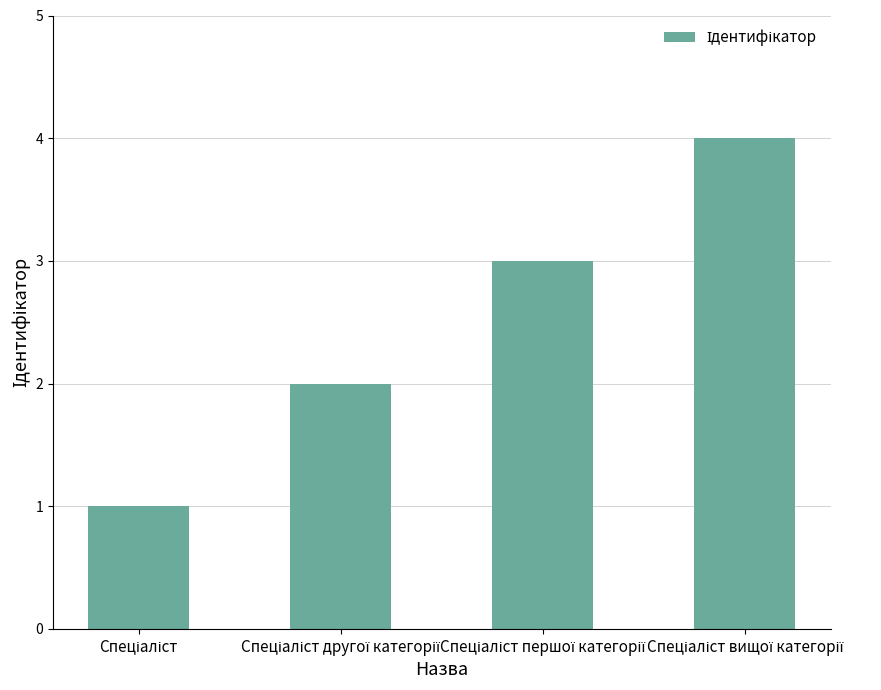

Count the number of categories in the chart.

4